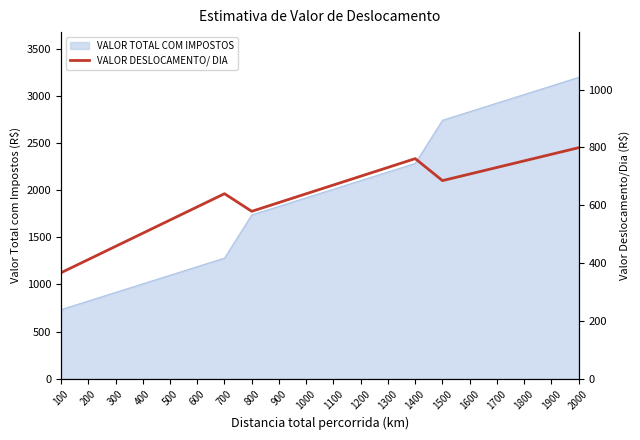

True or false: VALOR TOTAL COM IMPOSTOS has a value of 495.3 at 200.

False